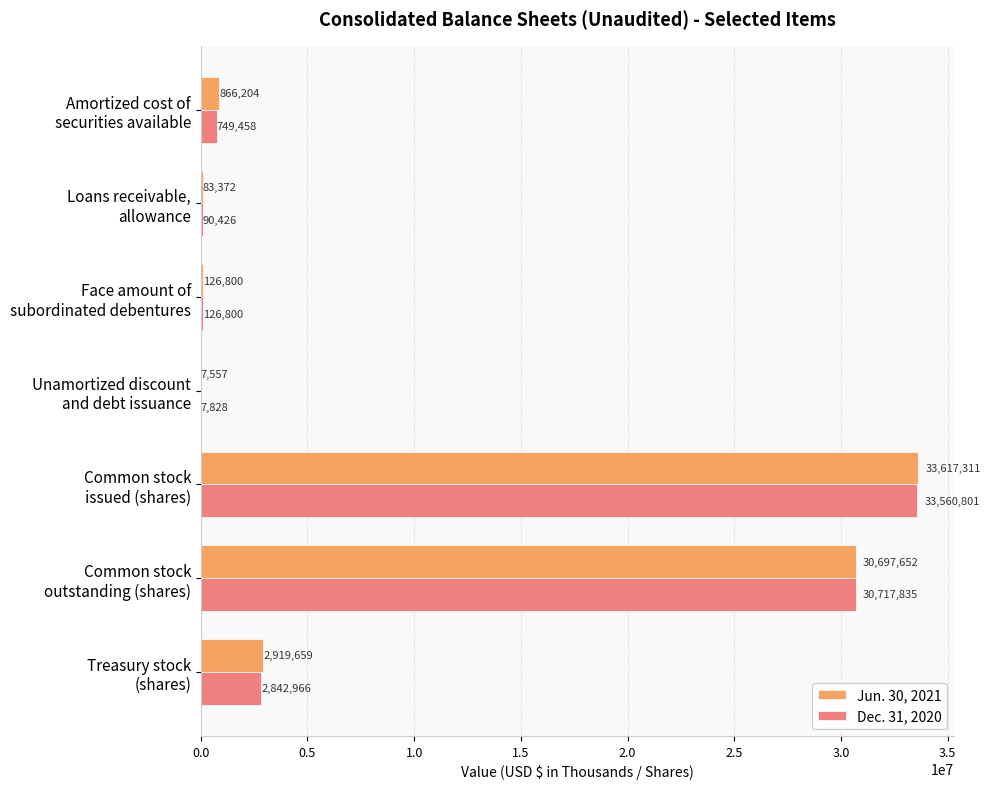

What is the greatest value displayed?

33617311